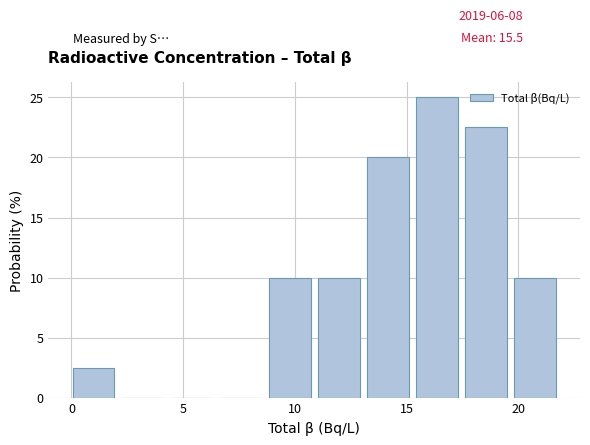

Over which range of the x-axis is the bar tallest?

15.5 to 17.5